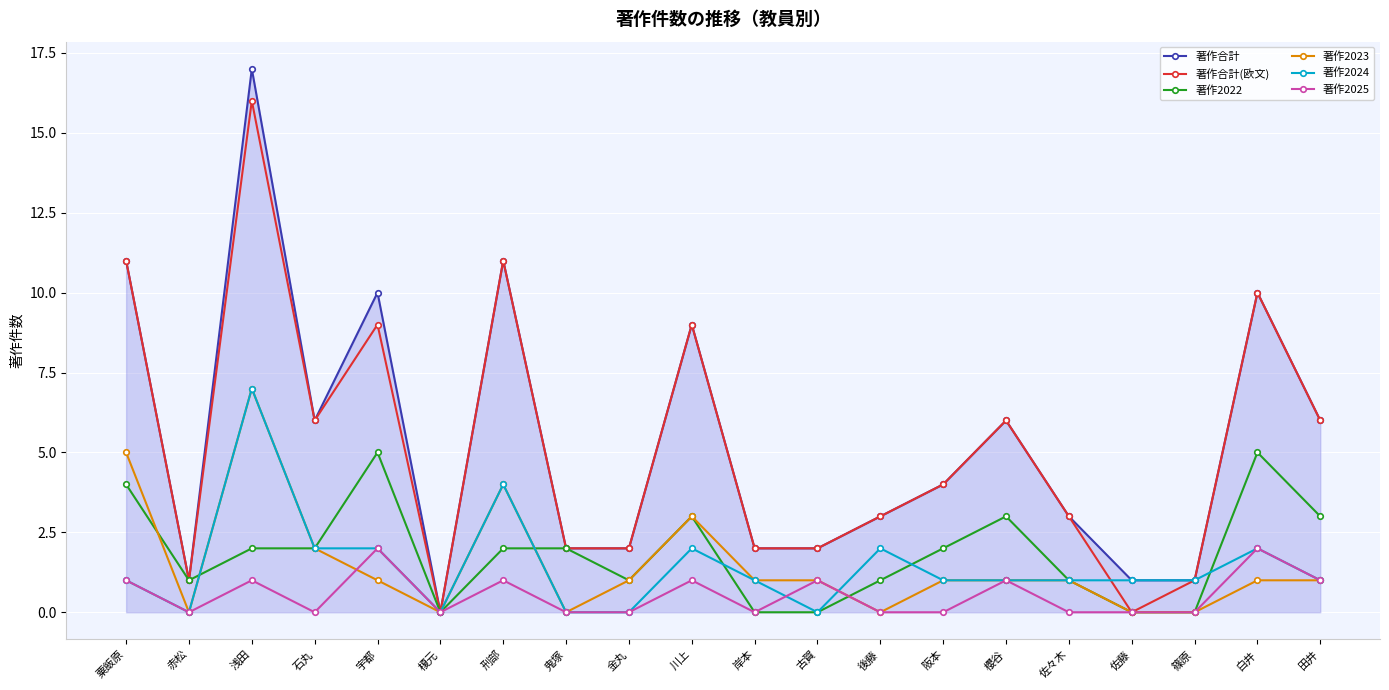

The value of 著作2025 at 古賀 is 1. True or false?

True